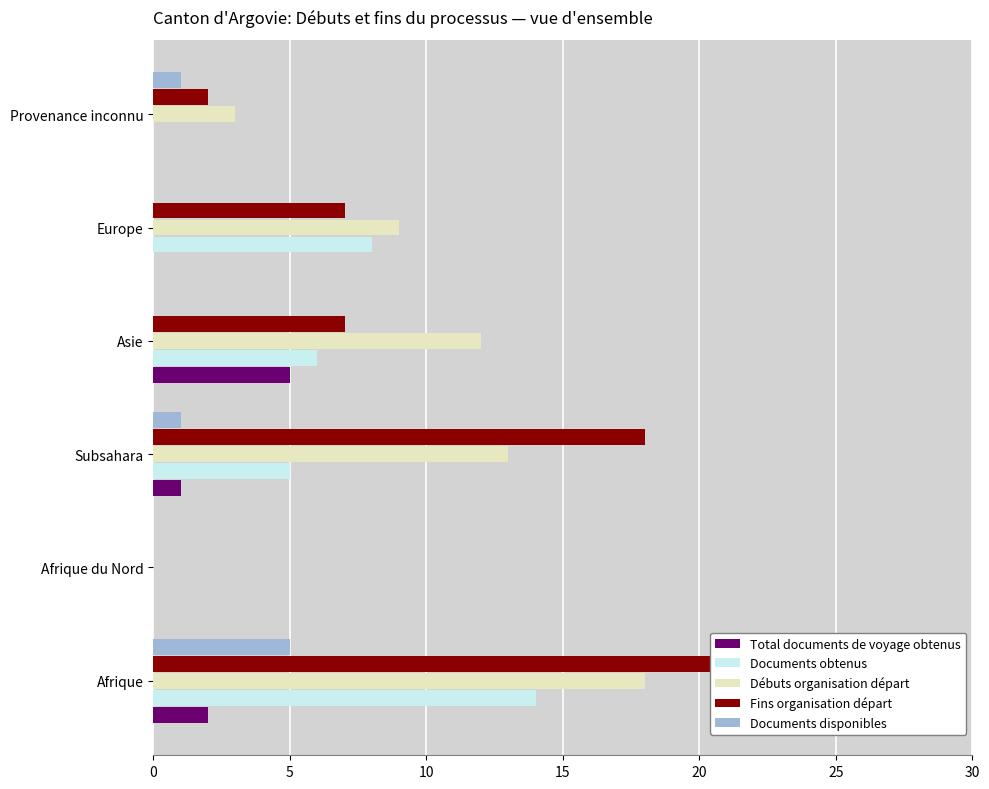

What is the maximum value for Fins organisation départ?

25